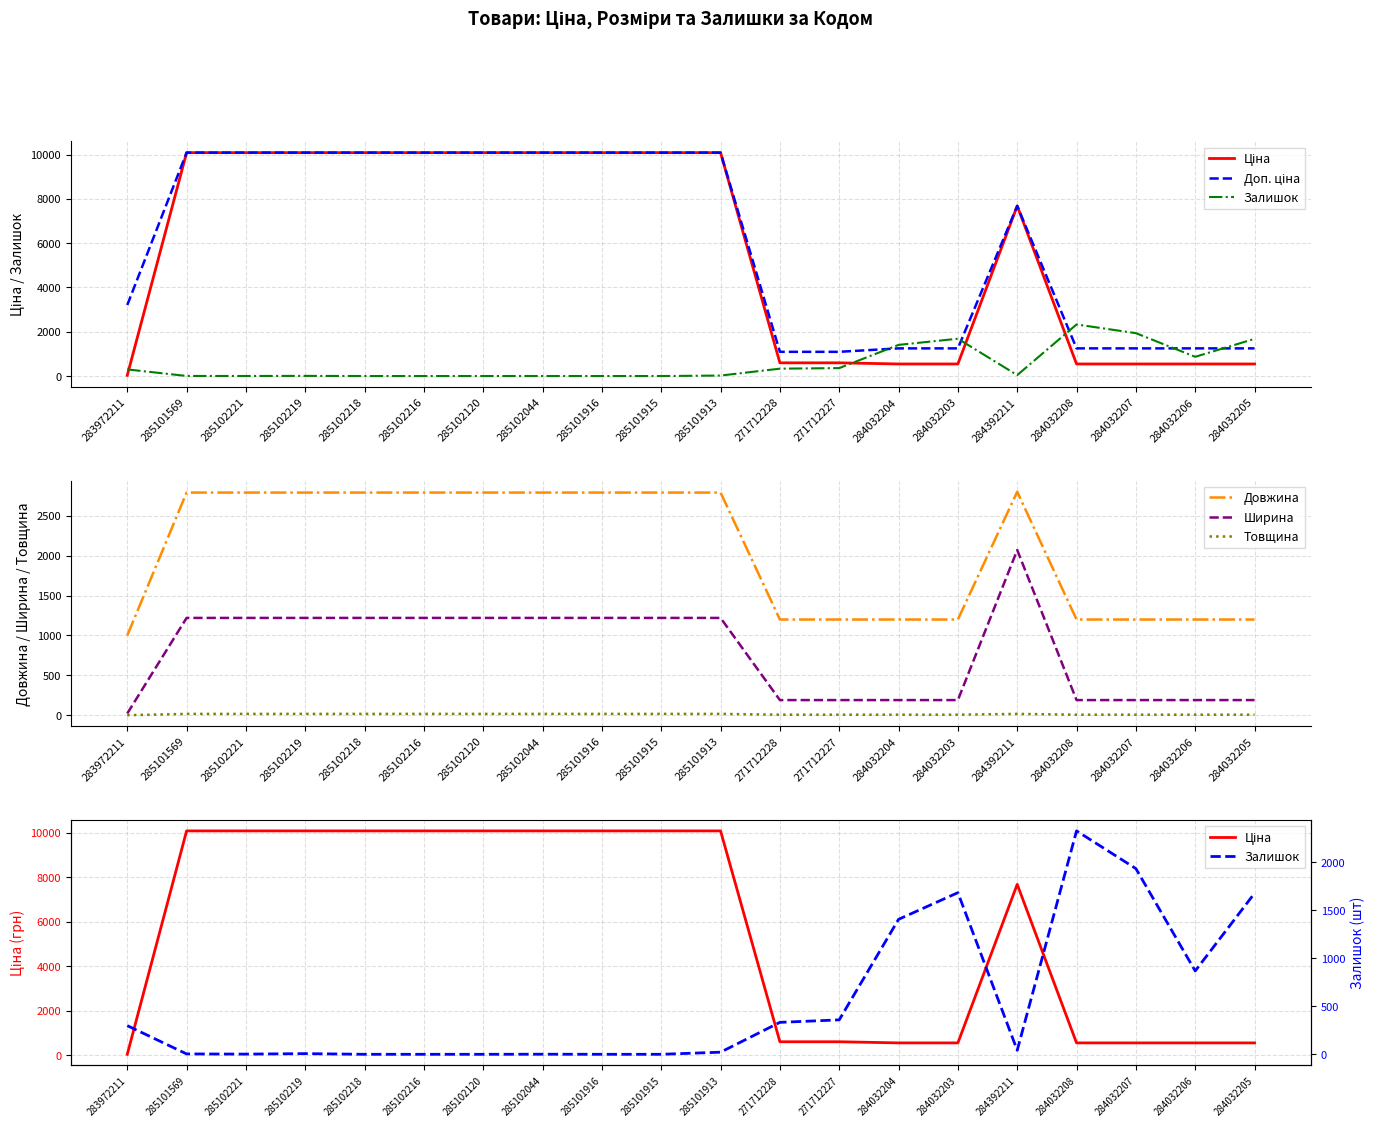

Reading left to right, transcribe all the data shown in this chart.

Ціна: 283972211=32.0	285101569=10085.8	285102221=10085.8	285102219=10085.8	285102218=10085.8	285102216=10085.8	285102120=10085.8	285102044=10085.8	285101916=10085.8	285101915=10085.8	285101913=10085.8	271712228=596.5	271712227=596.5	284032204=545.0	284032203=545.0	284392211=7680.9	284032208=545.0	284032207=545.0	284032206=545.0	284032205=545.0
Доп. ціна: 283972211=3205.0	285101569=10085.8	285102221=10085.8	285102219=10085.8	285102218=10085.8	285102216=10085.8	285102120=10085.8	285102044=10085.8	285101916=10085.8	285101915=10085.8	285101913=10085.8	271712228=1093.7	271712227=1093.7	284032204=1249.1	284032203=1249.1	284392211=7680.9	284032208=1249.1	284032207=1249.1	284032206=1249.1	284032205=1249.1
Залишок: 283972211=299.0	285101569=4.0	285102221=2.0	285102219=7.0	285102218=0.0	285102216=0.0	285102120=0.0	285102044=1.0	285101916=0.0	285101915=0.0	285101913=22.0	271712228=333.0	271712227=359.0	284032204=1407.0	284032203=1685.0	284392211=42.0	284032208=2329.0	284032207=1936.0	284032206=869.0	284032205=1679.0
Довжина: 283972211=1000.0	285101569=2790.0	285102221=2790.0	285102219=2790.0	285102218=2790.0	285102216=2790.0	285102120=2790.0	285102044=2790.0	285101916=2790.0	285101915=2790.0	285101913=2790.0	271712228=1200.0	271712227=1200.0	284032204=1200.0	284032203=1200.0	284392211=2800.0	284032208=1200.0	284032207=1200.0	284032206=1200.0	284032205=1200.0
Ширина: 283972211=23.0	285101569=1220.0	285102221=1220.0	285102219=1220.0	285102218=1220.0	285102216=1220.0	285102120=1220.0	285102044=1220.0	285101916=1220.0	285101915=1220.0	285101913=1220.0	271712228=191.0	271712227=191.0	284032204=191.0	284032203=191.0	284392211=2070.0	284032208=191.0	284032207=191.0	284032206=191.0	284032205=191.0
Товщина: 283972211=2.0	285101569=18.0	285102221=18.0	285102219=18.0	285102218=18.0	285102216=18.0	285102120=18.0	285102044=18.0	285101916=18.0	285101915=18.0	285101913=18.0	271712228=8.0	271712227=8.0	284032204=8.0	284032203=8.0	284392211=18.0	284032208=8.0	284032207=8.0	284032206=8.0	284032205=8.0